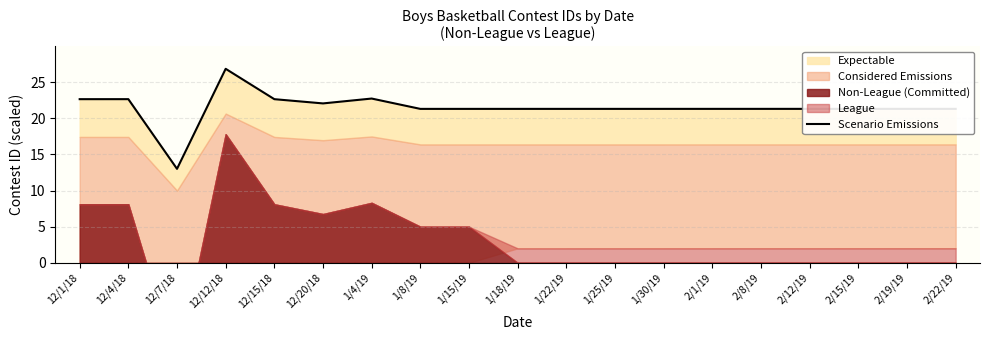

Reading left to right, list all the values displayed in this chart.

22.6	22.6	13.0	26.8	22.6	22.1	22.7	21.3	21.3	21.3	21.3	21.3	21.3	21.3	21.3	21.3	21.3	21.3	21.3